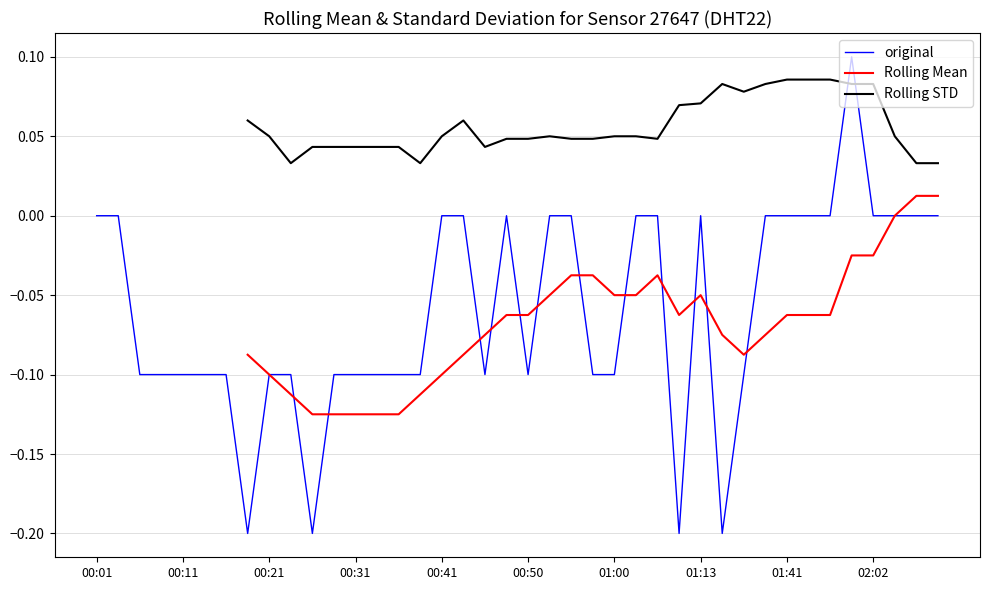

How many interior local valleys does the Rolling STD series have?

6